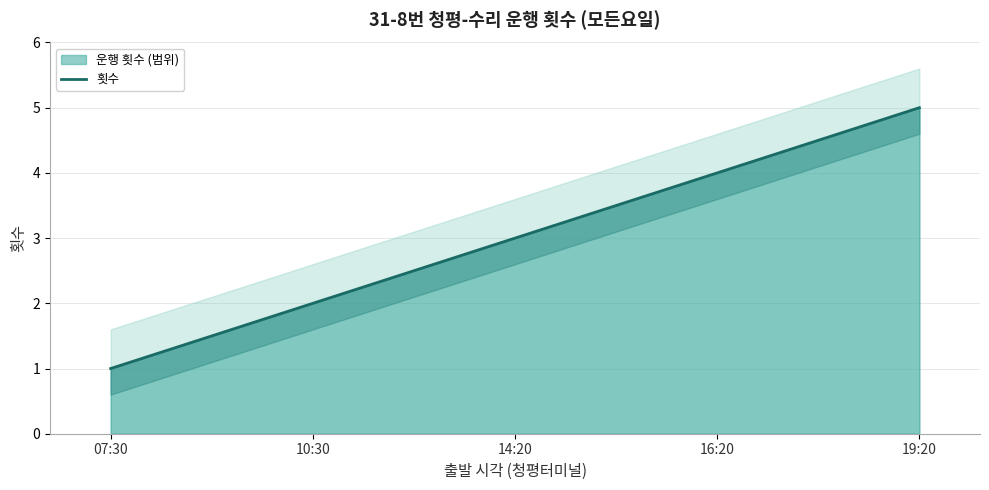

Is it true that the value at 14:20 is 1?

False